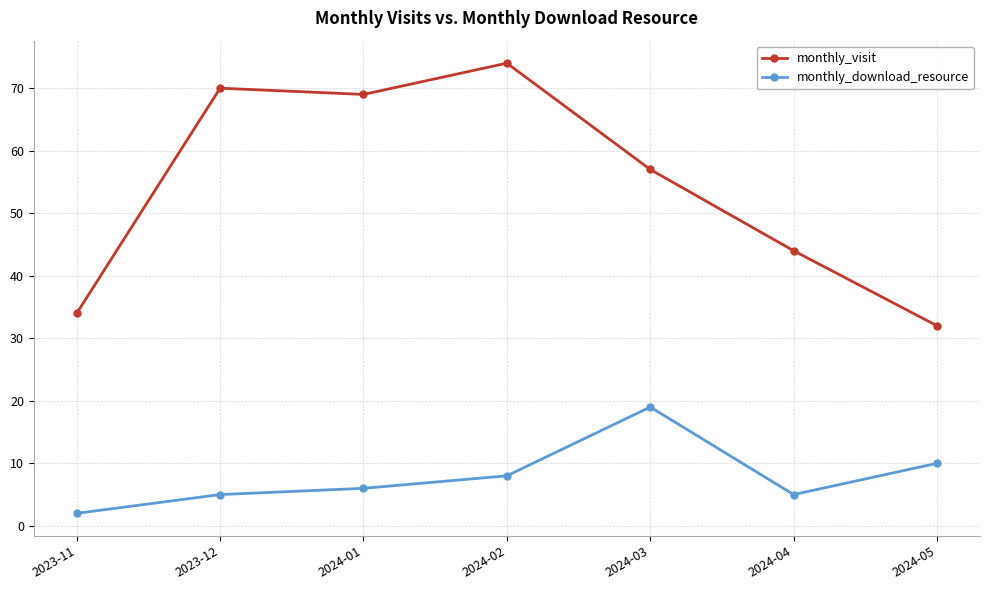

Where is the first local minimum for monthly_visit?

2024-01